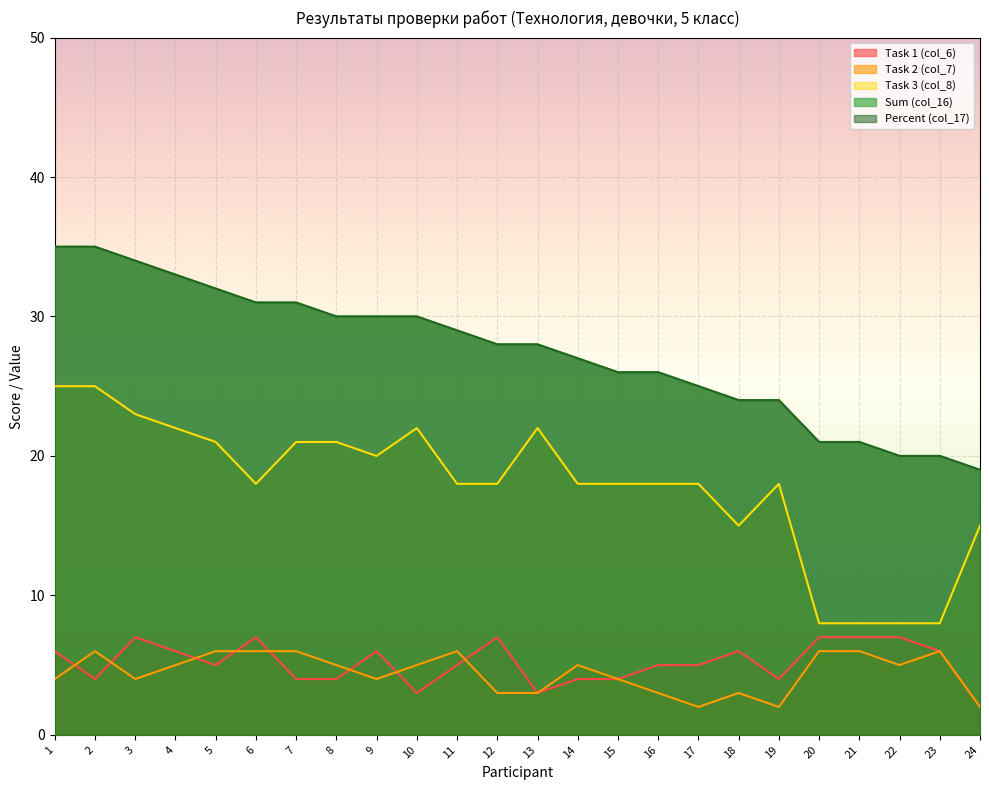

List the series in order of their peak value, highest first.

Sum (col_16), Percent (col_17), Task 3 (col_8), Task 1 (col_6), Task 2 (col_7)